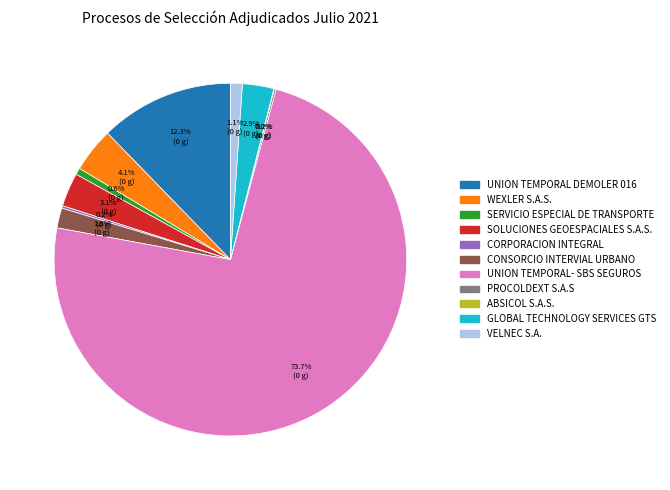

Combined, what portion of the pie is SOLUCIONES GEOESPACIALES S.A.S. and GLOBAL TECHNOLOGY SERVICES GTS?

6.0%